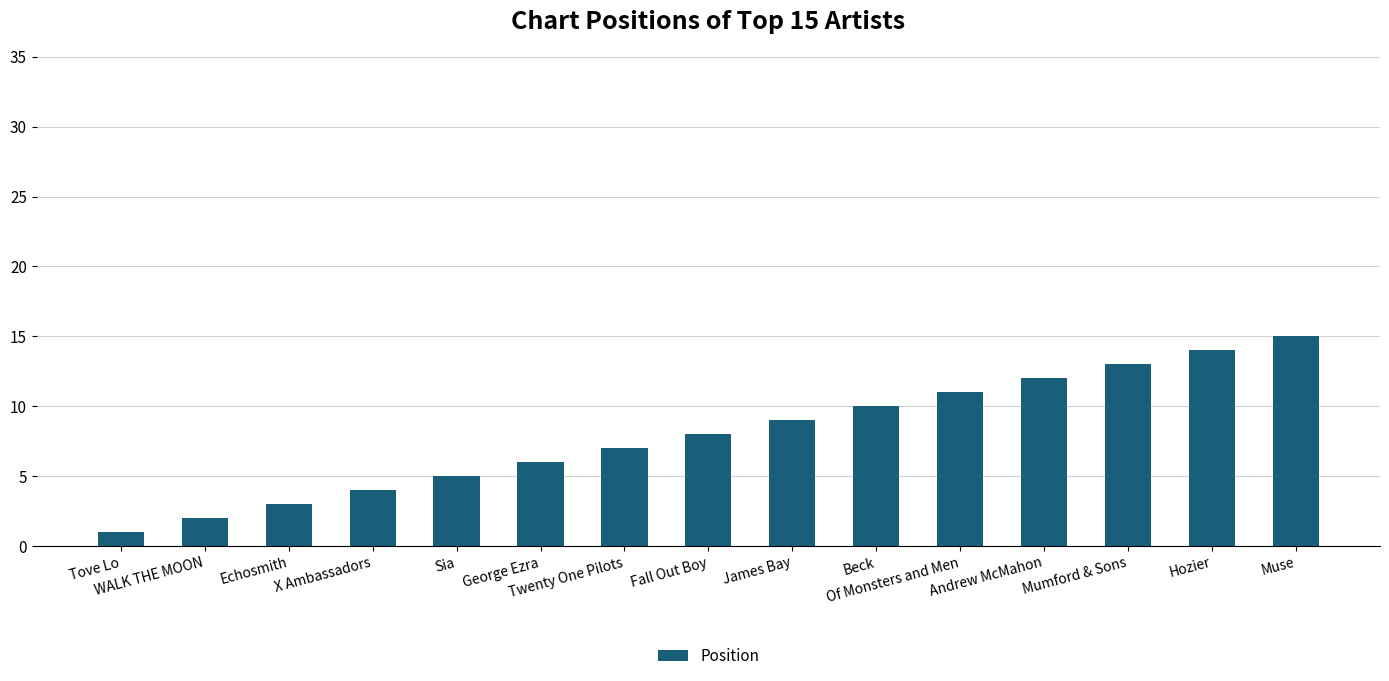

Are the bars grouped side by side (vs. stacked)?

No